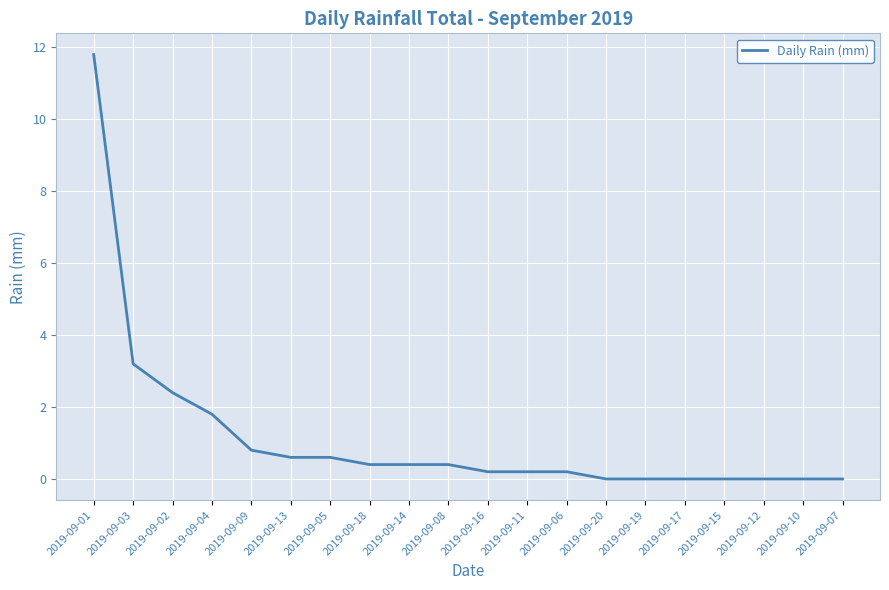

What position from the right is 2019-09-15?

4